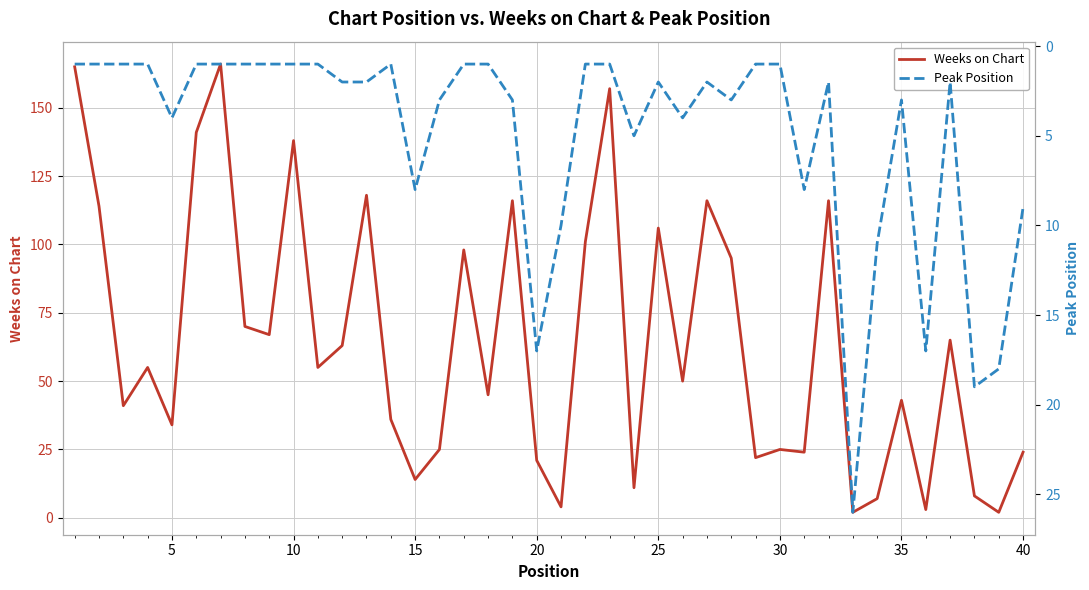

Between which two adjacent categories do Peak Position and Weeks on Chart first intersect?

19 and 20